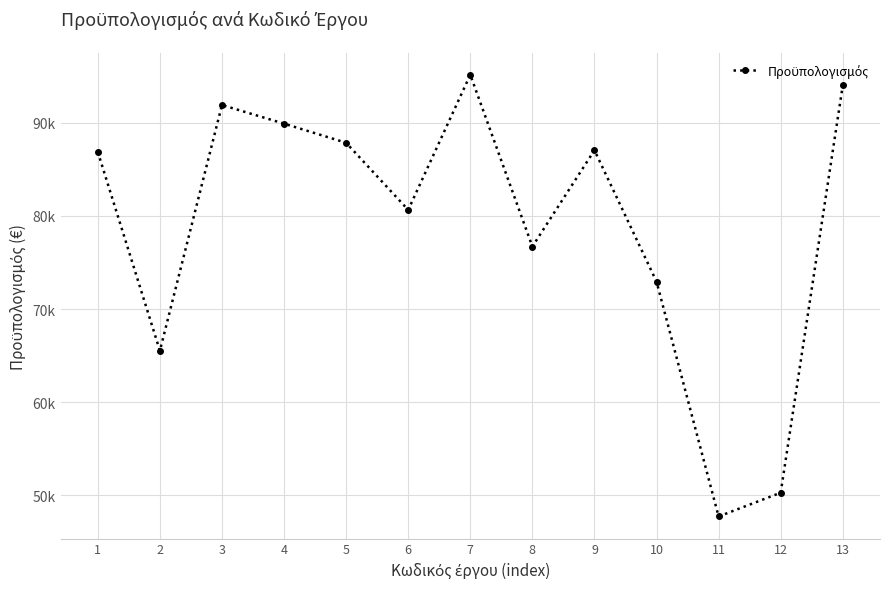

Read the value at 12.

50285.5